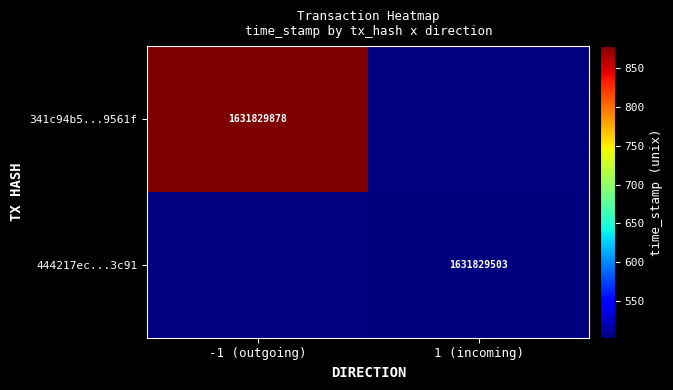

How many values in the 444217ecc9a6eb763de6834ab4f776b93493c91 series are below 2?

2